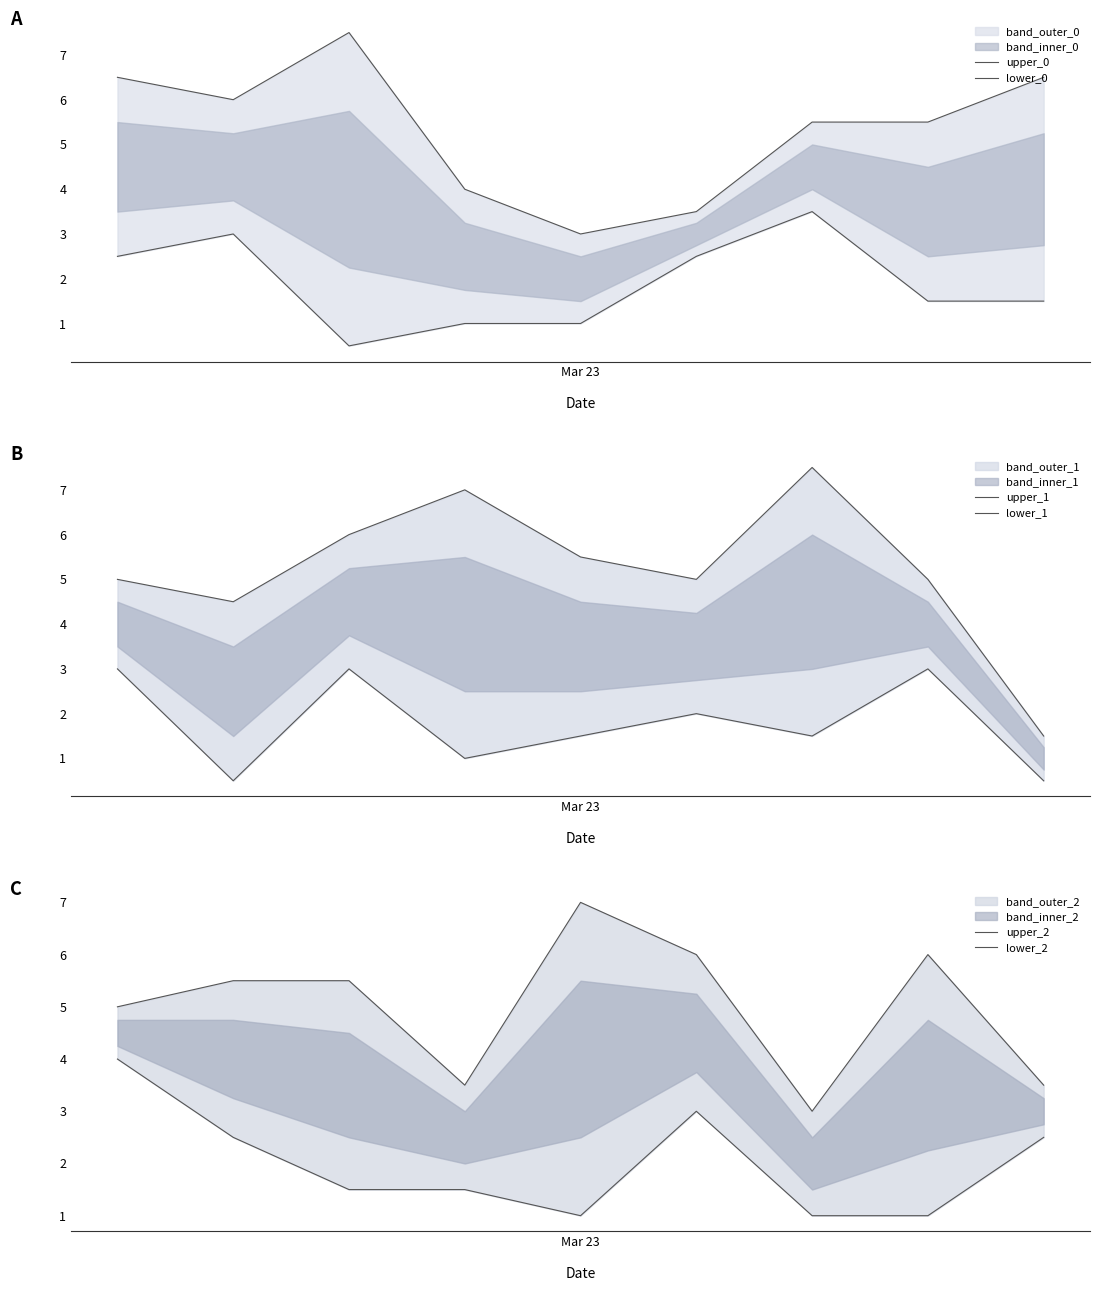

Reading left to right, list all the values displayed in this chart.

upper_0: 6.5	6.0	7.5	4.0	3.0	3.5	5.5	5.5	6.5
lower_0: 2.5	3.0	0.5	1.0	1.0	2.5	3.5	1.5	1.5
upper_1: 5.0	4.5	6.0	7.0	5.5	5.0	7.5	5.0	1.5
lower_1: 3.0	0.5	3.0	1.0	1.5	2.0	1.5	3.0	0.5
upper_2: 5.0	5.5	5.5	3.5	7.0	6.0	3.0	6.0	3.5
lower_2: 4.0	2.5	1.5	1.5	1.0	3.0	1.0	1.0	2.5